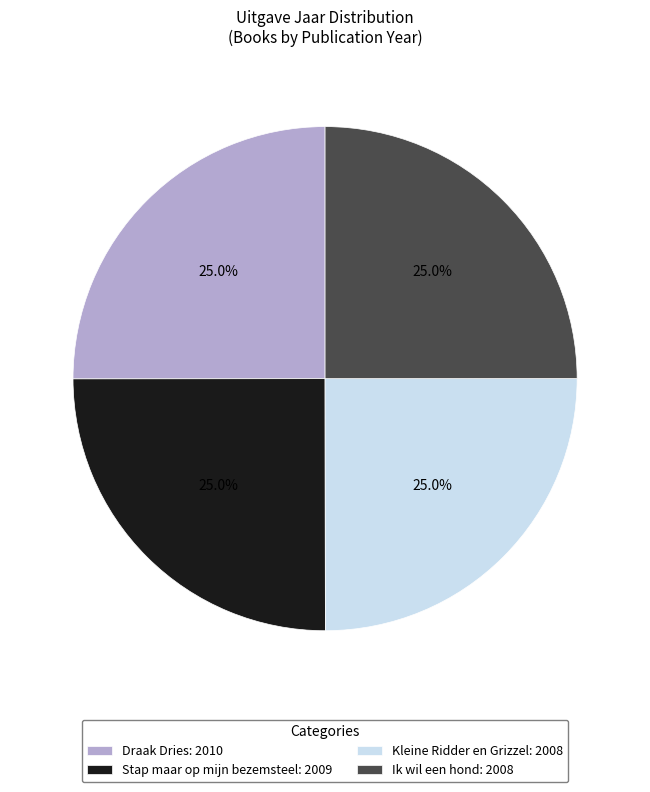

How much of the chart is everything except Ik wil een hond: 2008?

75.0%